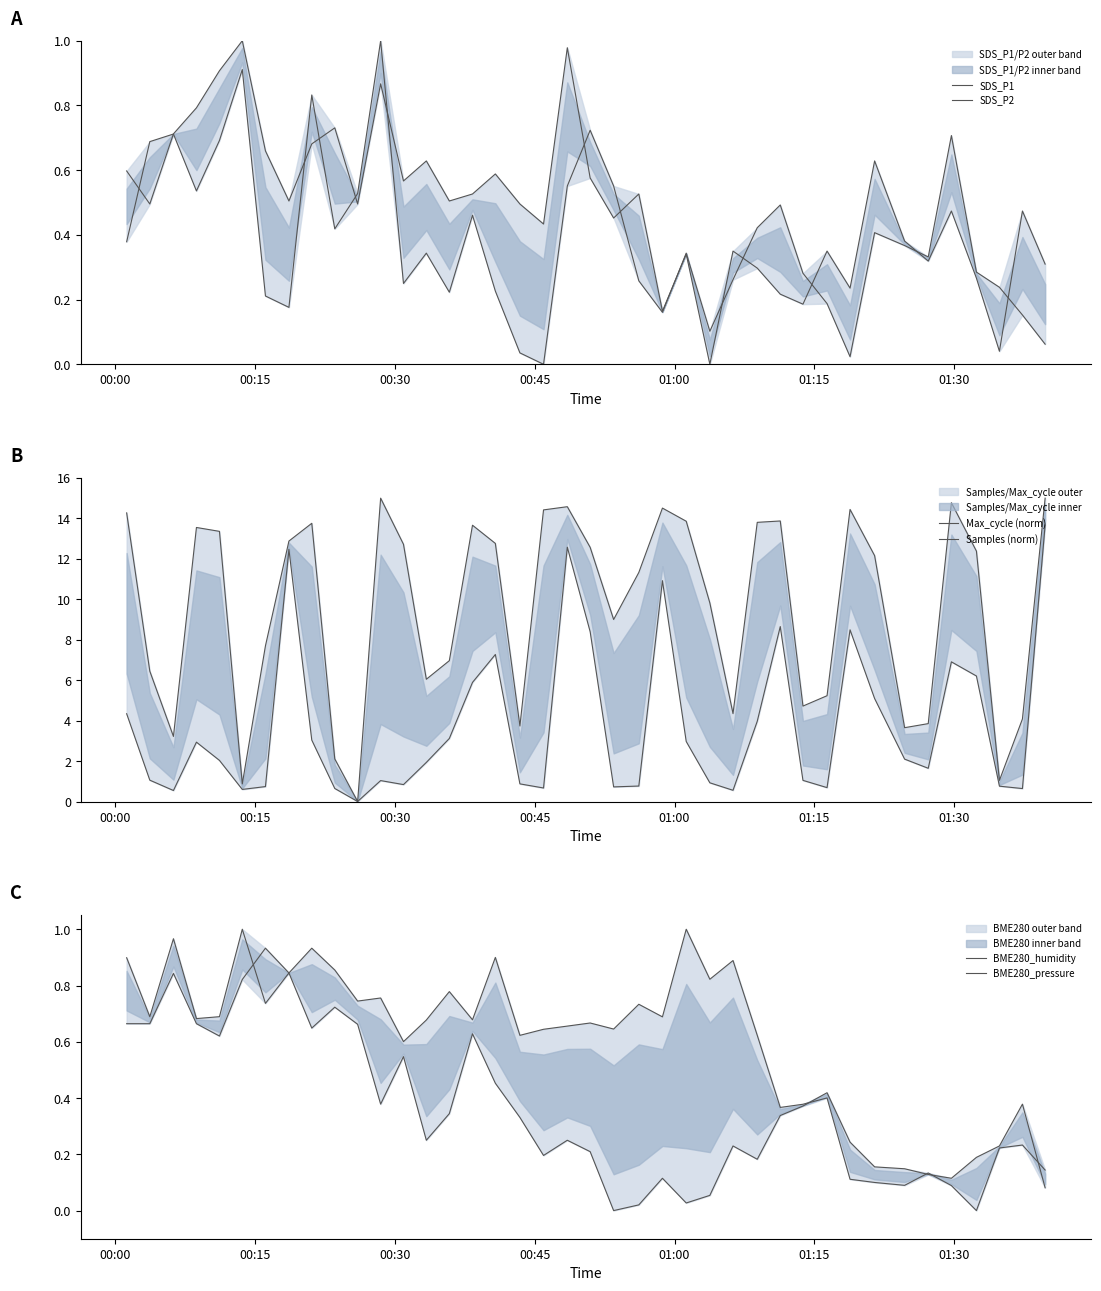

List the series in order of their peak value, highest first.

Max_cycle (norm), Samples (norm), SDS_P1, SDS_P2, BME280_humidity, BME280_pressure